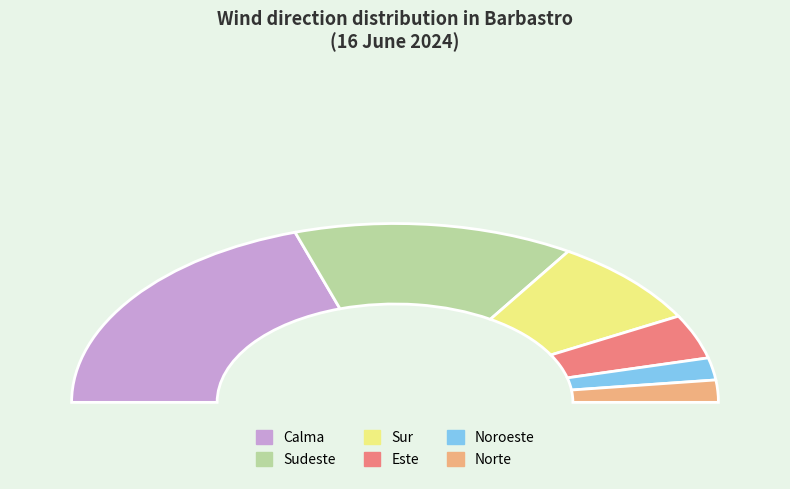

Does any single category account for the majority?

No